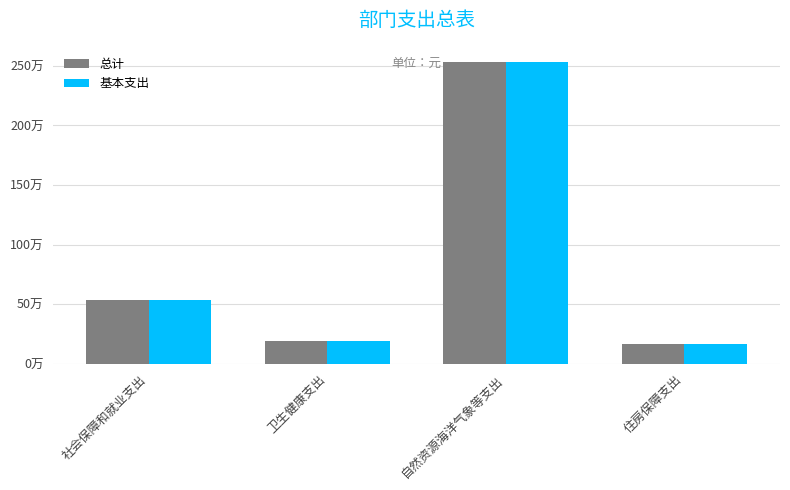

What are all the series names shown in the legend?

总计, 基本支出